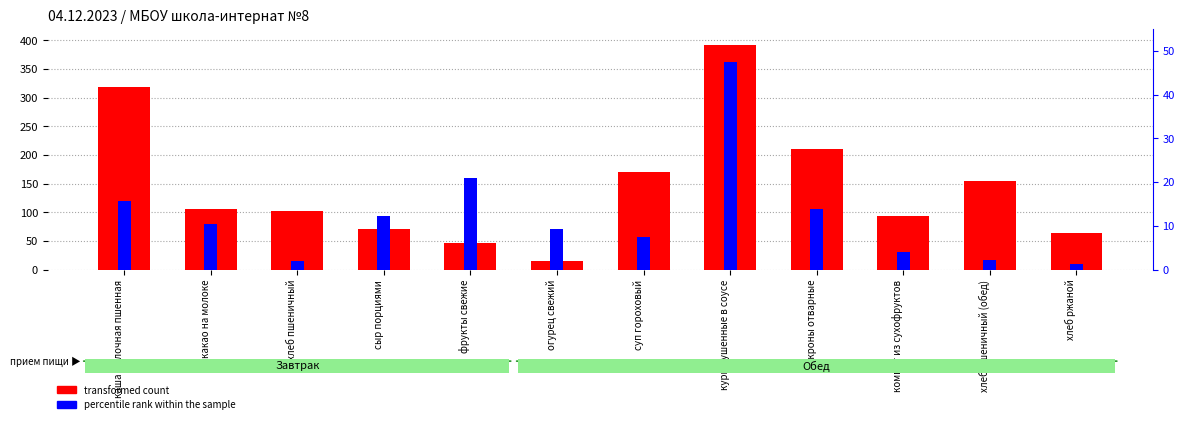

What is the total value across all series at суп гороховый?

178.3